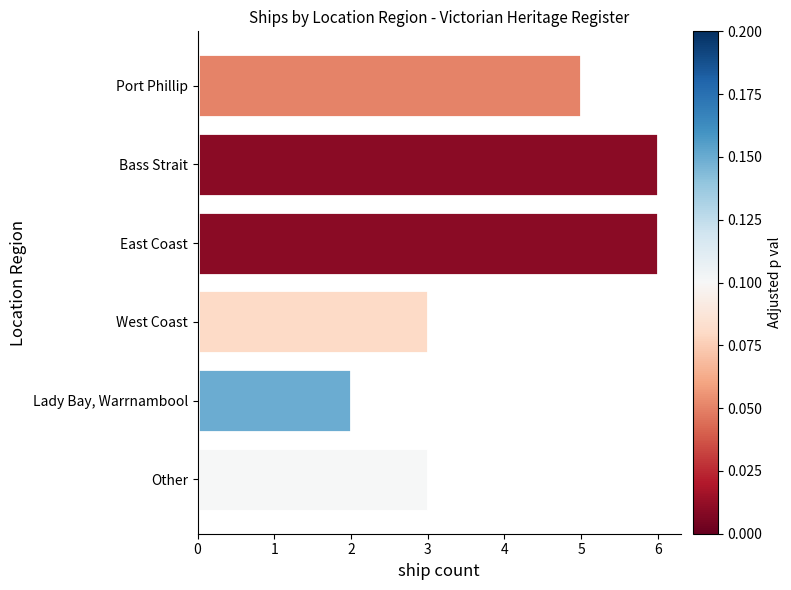

The value at Port Phillip is 7. True or false?

False